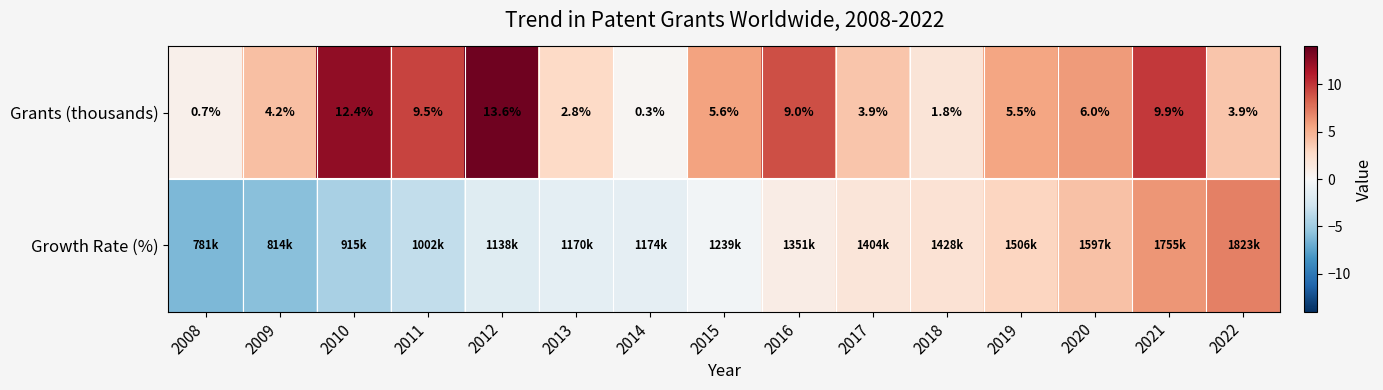

Which series has the largest range (max minus min)?

Growth Rate (%)